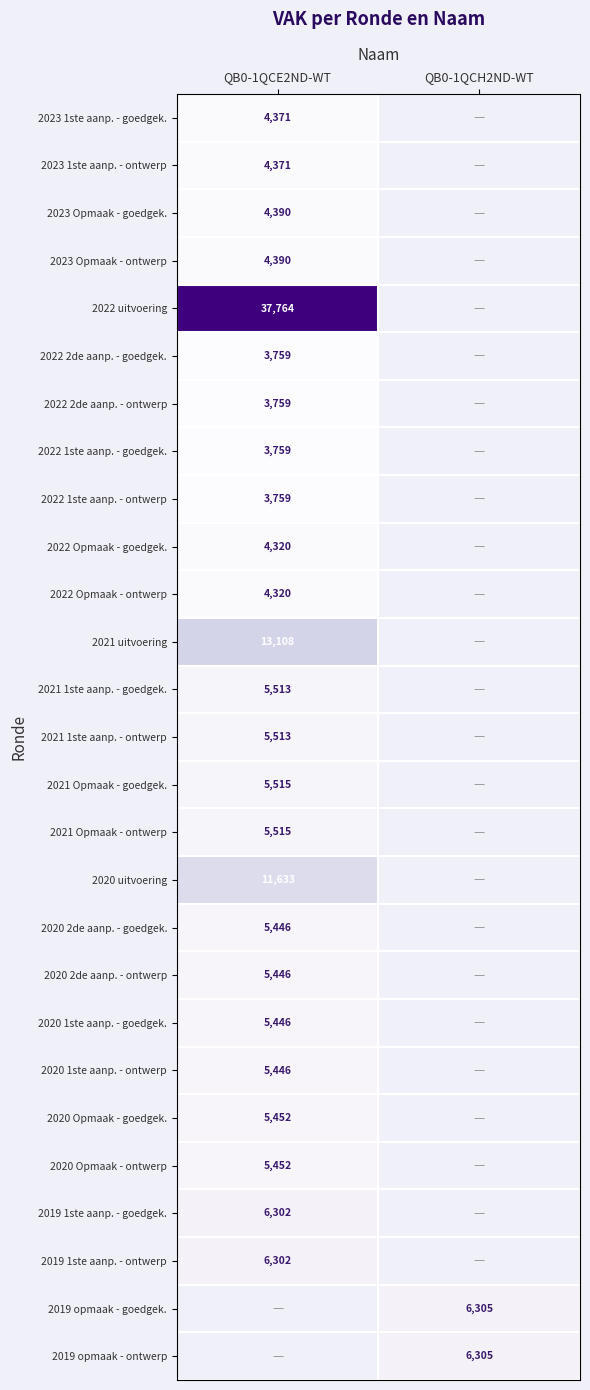

Is it true that 2022 uitvoering equals 66081.5 at QB0-1QCE2ND-WT?

False